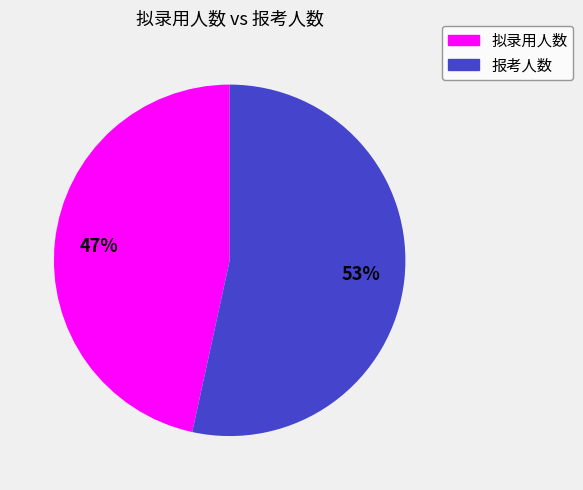

Count the number of slices in the pie.

2